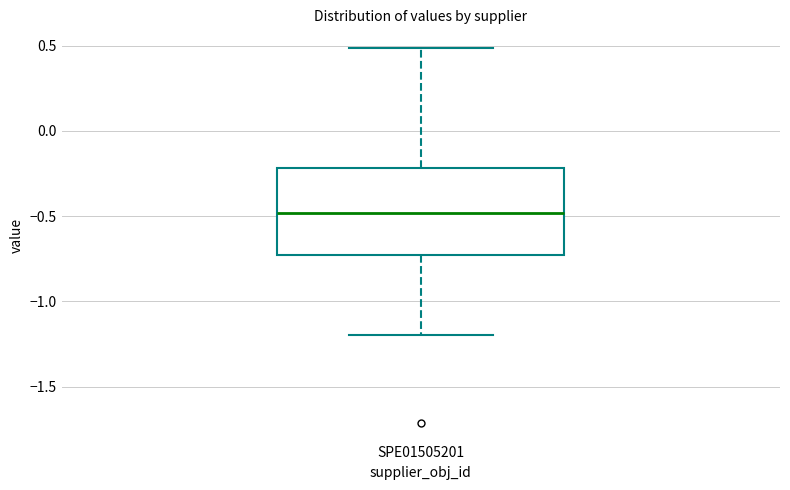

Where does the upper whisker of the box for SPE01505201 end on the y-axis? The values are not printed on the chart, so give them approximately, as read against the axis.

0.50